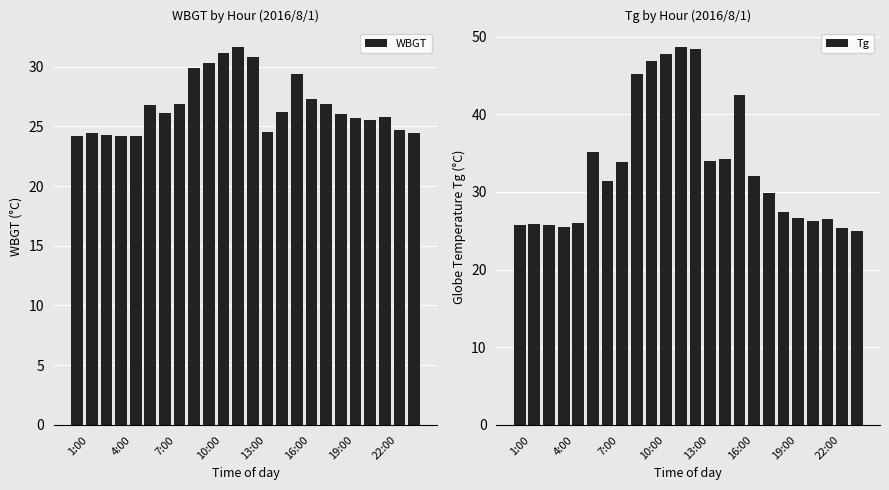

What is the minimum value for WBGT?

24.2